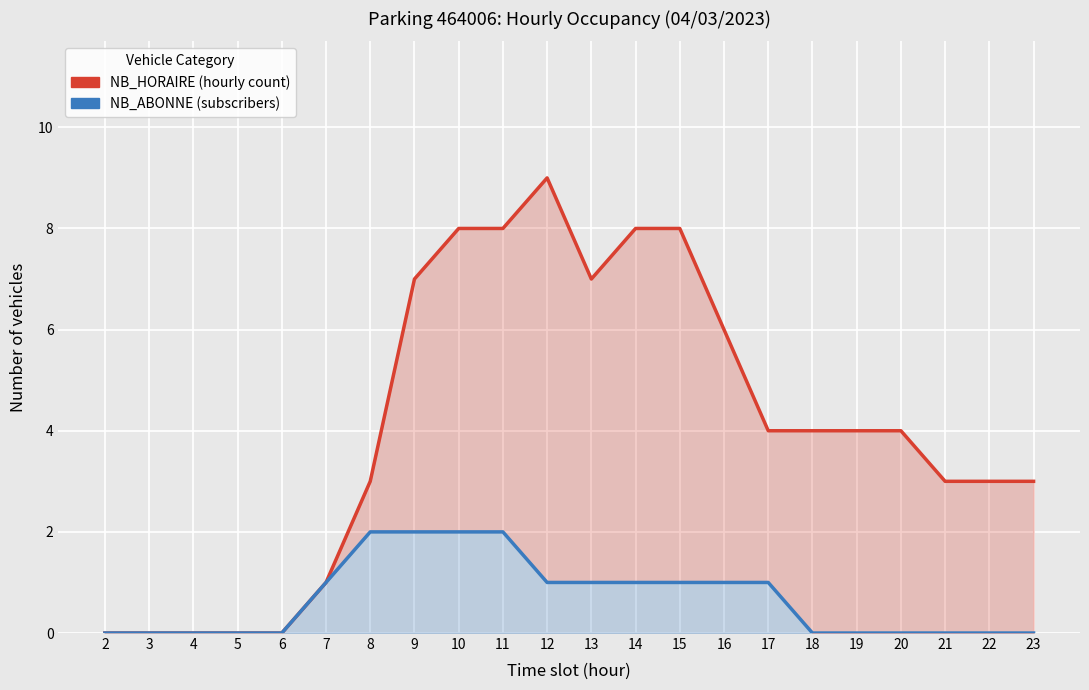

Reading left to right, transcribe all the data shown in this chart.

NB_HORAIRE: 0	0	0	0	0	1	3	7	8	8	9	7	8	8	6	4	4	4	4	3	3	3
NB_ABONNE: 0	0	0	0	0	1	2	2	2	2	1	1	1	1	1	1	0	0	0	0	0	0